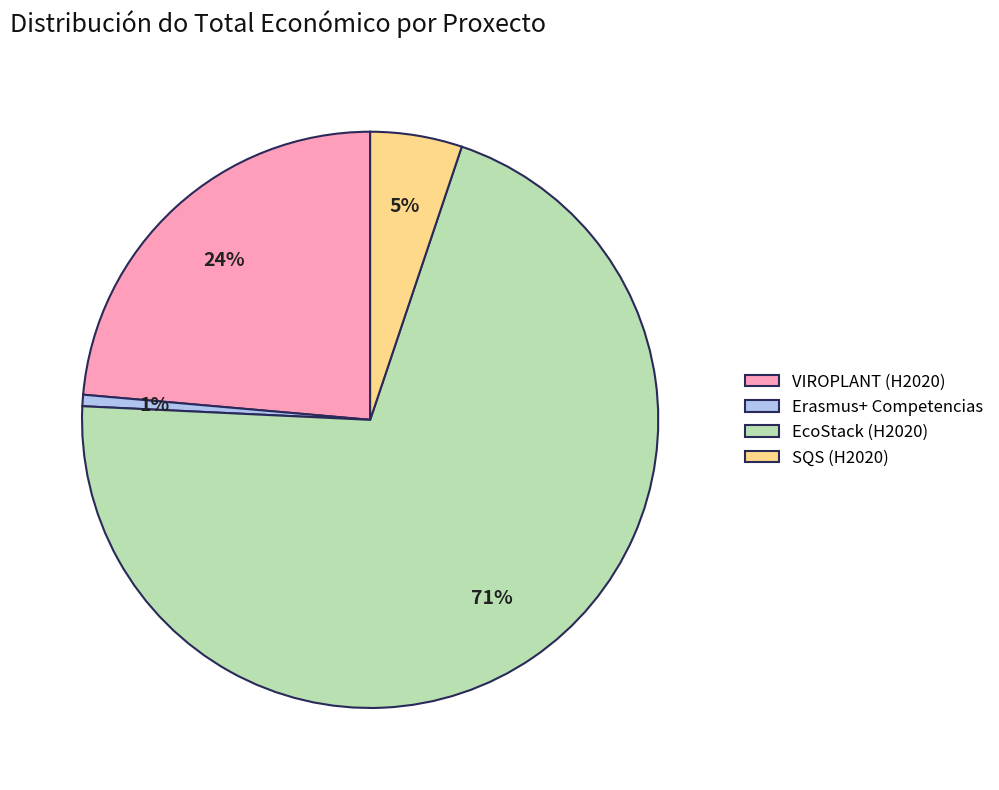

Is there a majority slice in this chart?

Yes